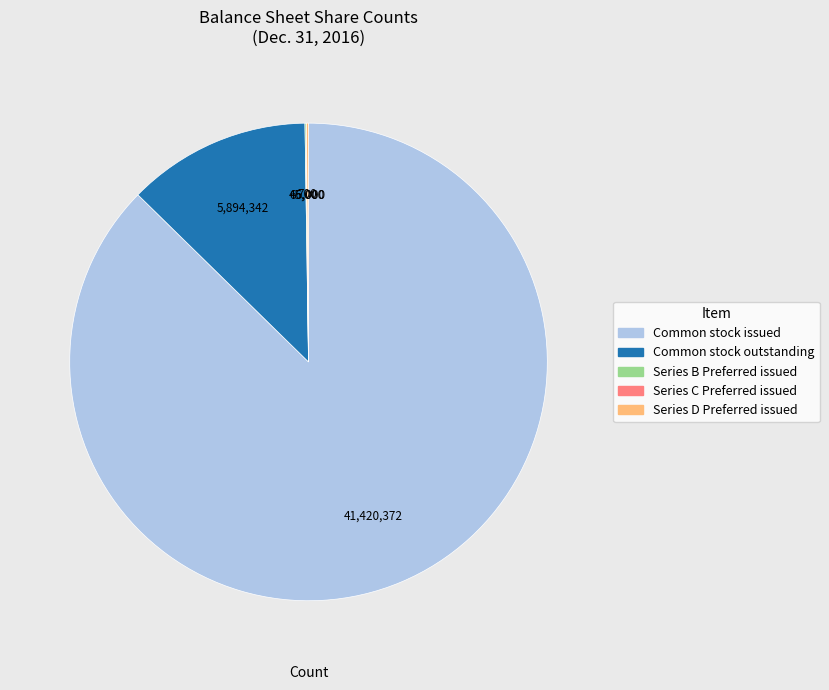

Between Common stock outstanding and Common stock issued, which is larger?

Common stock issued